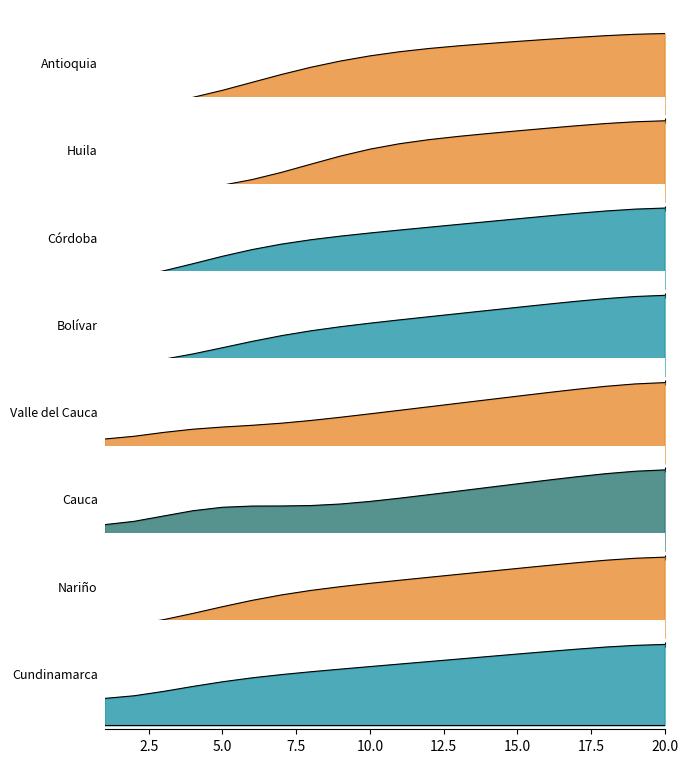

What is the difference between the highest and lowest values at 5.0?

0.3